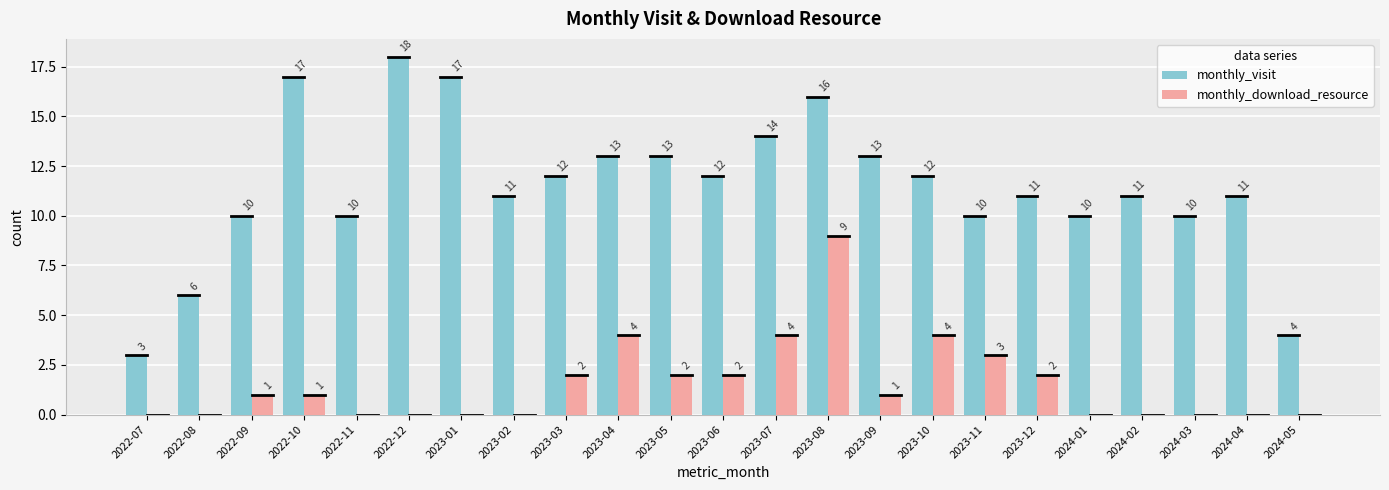

Which series changed the most between 2023-10 and 2024-02?

monthly_download_resource